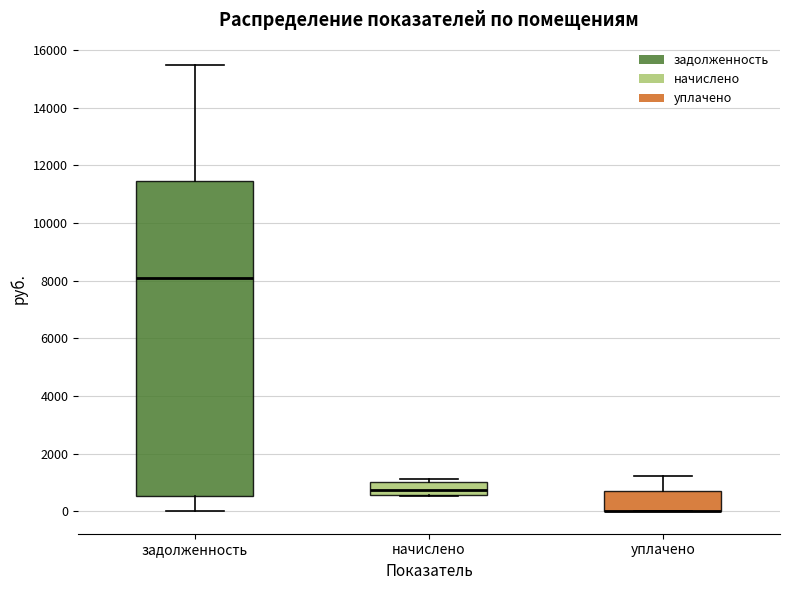

Reading left to right, transcribe this box plot: for each box, give where its median line is, the range the box spans, and where its two whiskers end, as read against the y-axis. The values are not printed on the chart, so give them approximately, as read against the axis.

задолженность: median 8000, box 600 to 11400, whiskers 0 to 15400
начислено: median 800, box 600 to 1000, whiskers 600 to 1200
уплачено: median 0 (drawn on the box's lower edge), box 0 to 800, whiskers 0 to 1200